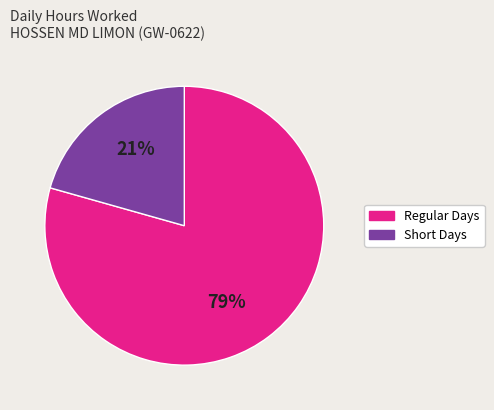

Is there any slice that represents more than half of the pie?

Yes